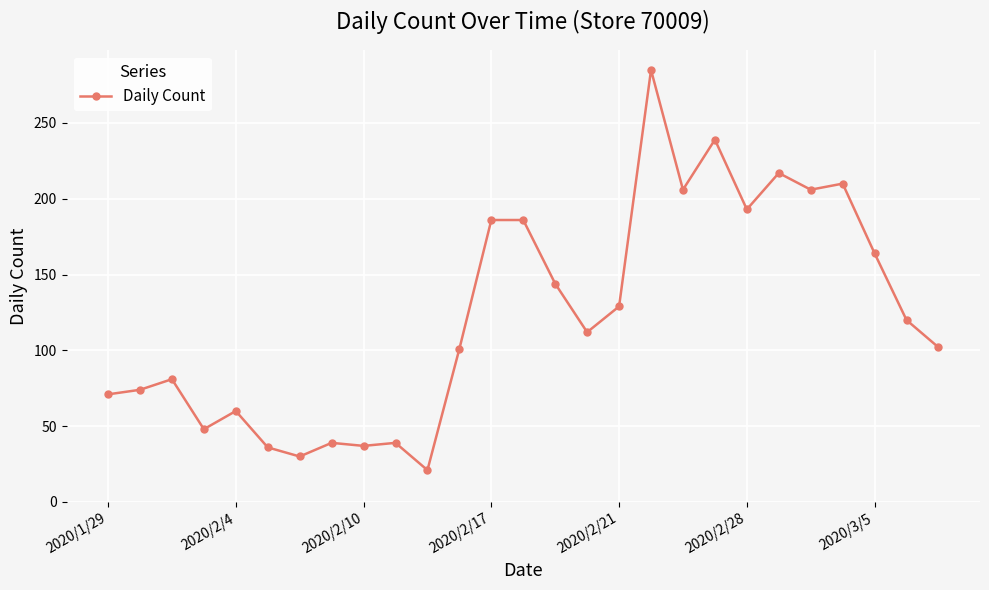

What is the difference between the maximum and second lowest values?

255